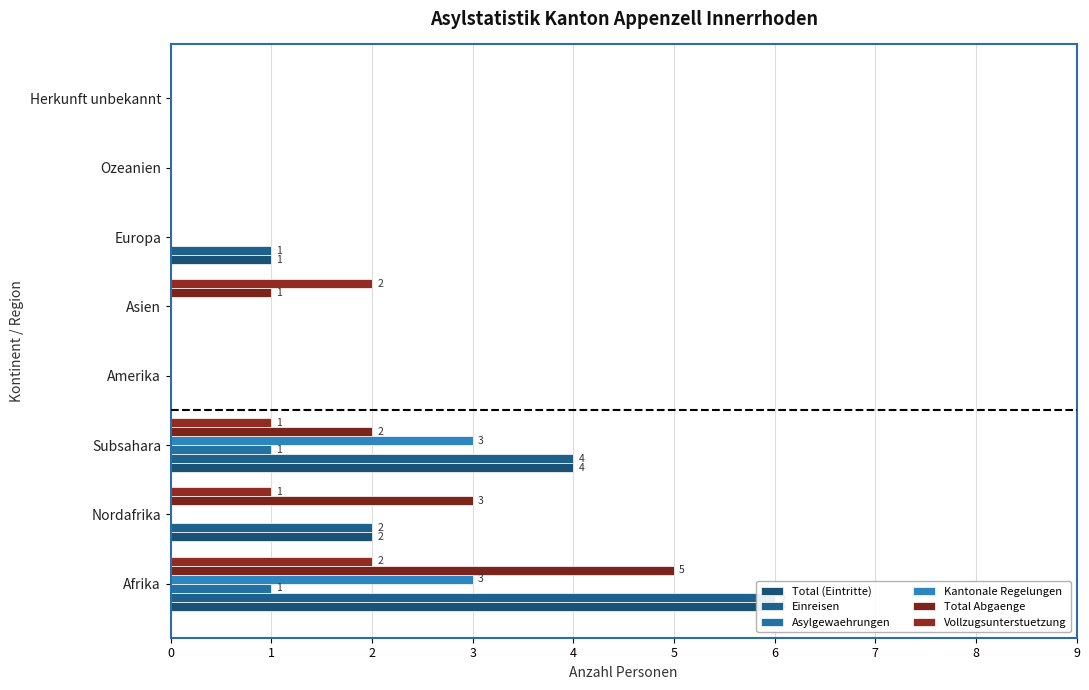

Between 0 and 2, which series saw the biggest shift?

Total Abgaenge